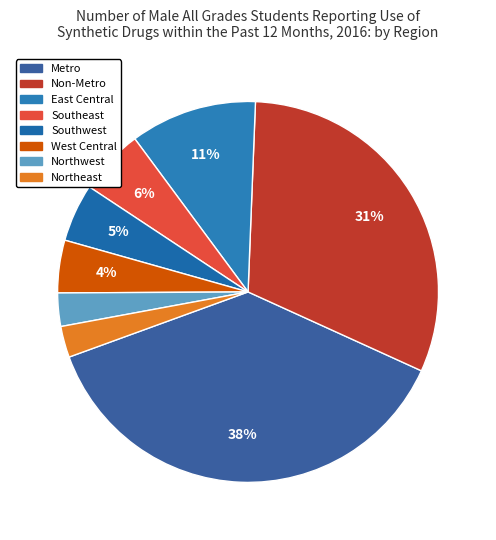

Is there a majority slice in this chart?

No